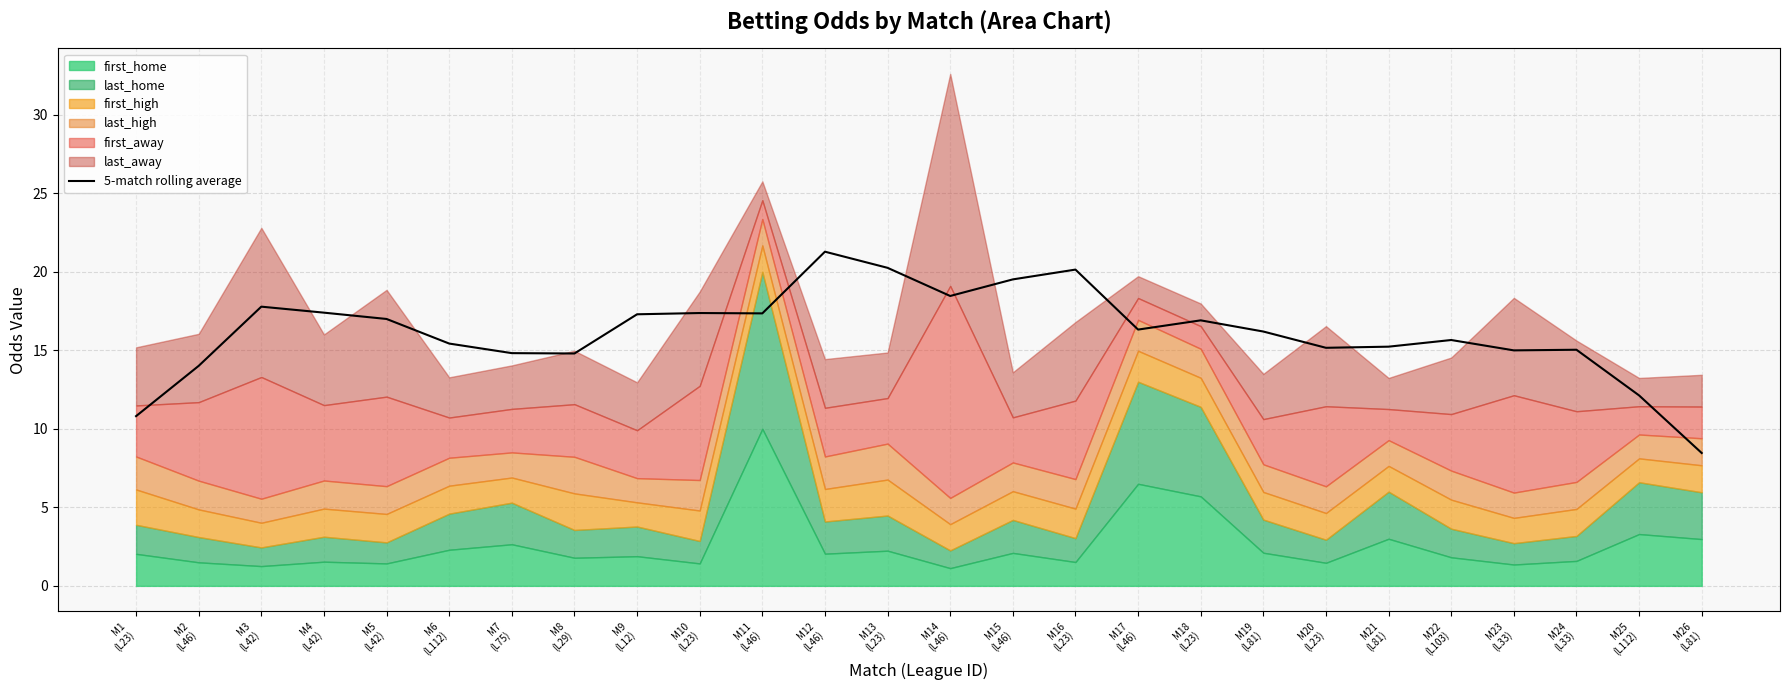

How many lines are shown in the chart?

1